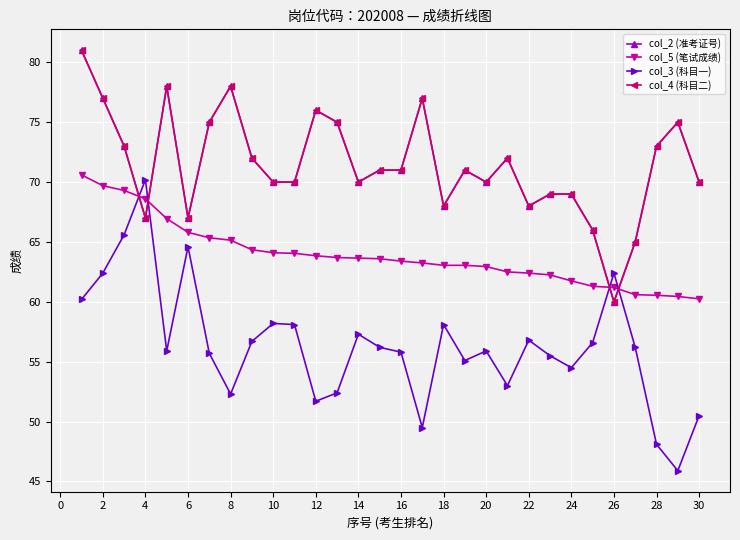

Is this an area chart (filled region under the line)?

No